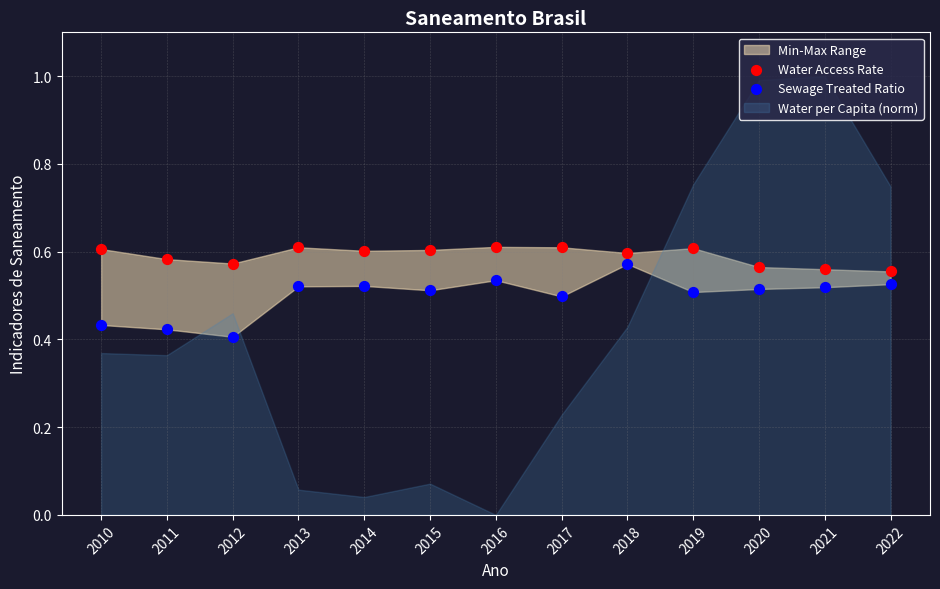

Which series has the widest spread of Y values?

Sewage Treated Ratio